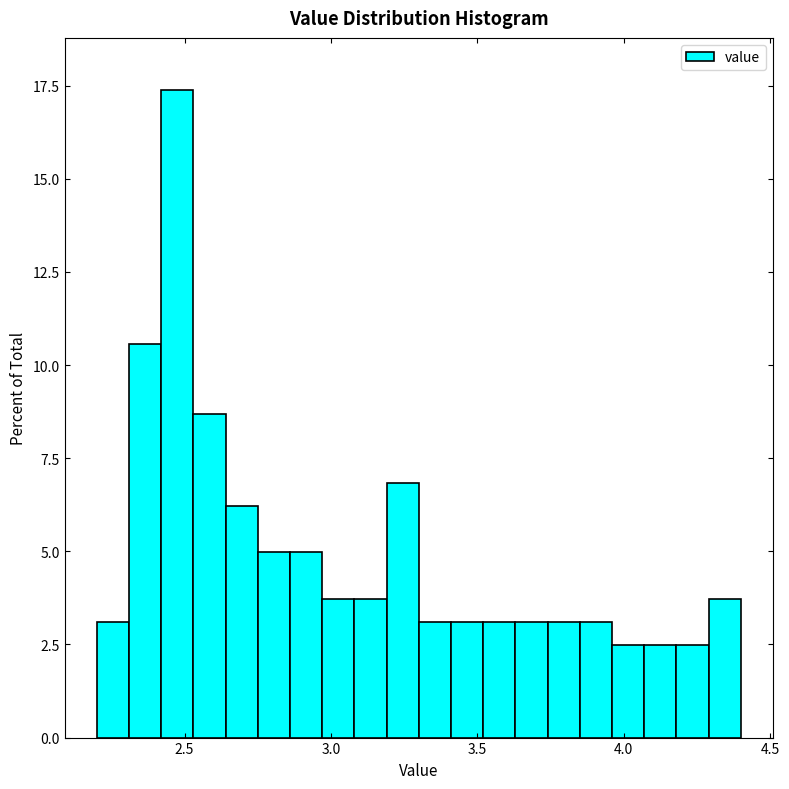

Read against the x-axis, roughly where is the centre of the tallest bar?

2.50